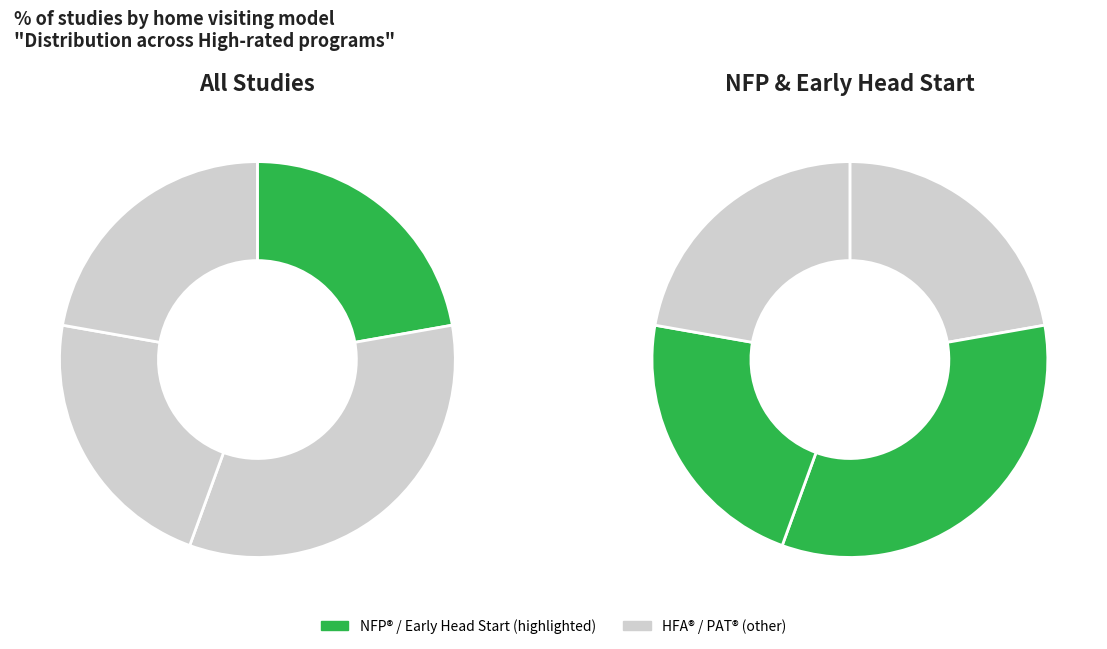

Is the sum of Parents as Teachers (PAT)® and Early Head Start—Home-based option greater than half?

No